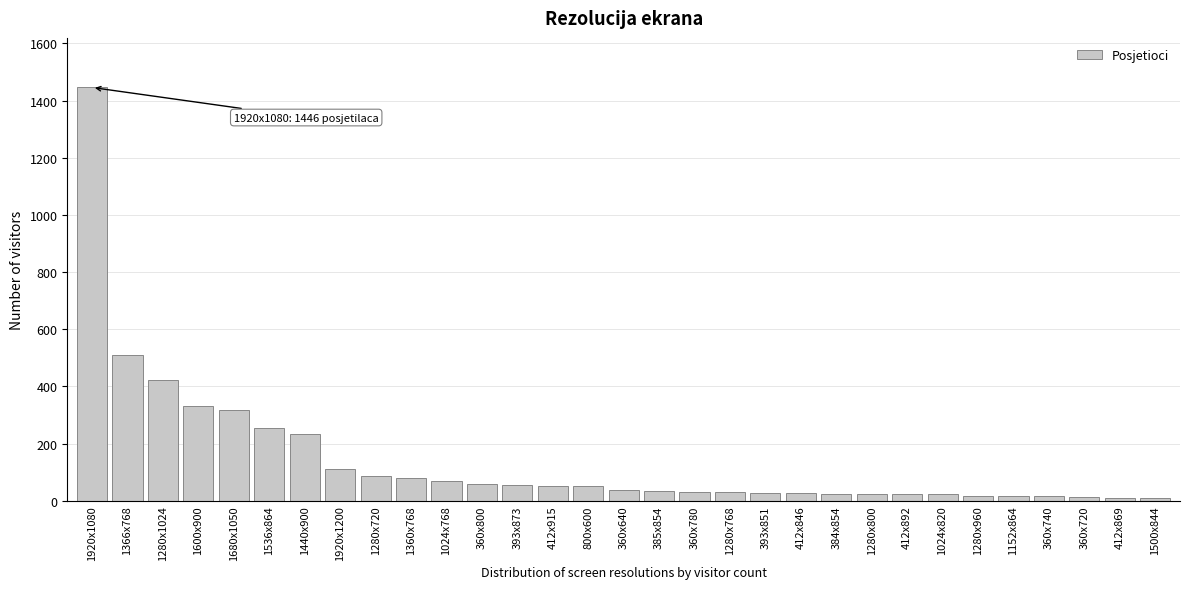

What is the change in value from 1920x1080 to 800x600?

-1395